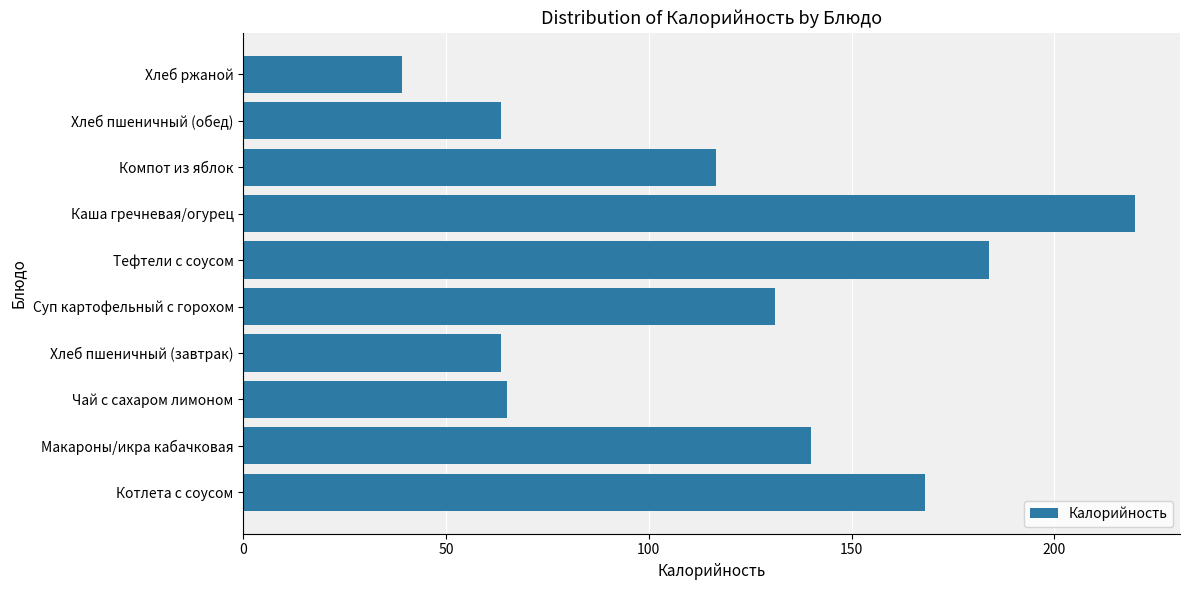

What is the maximum value shown in the chart?

220.0